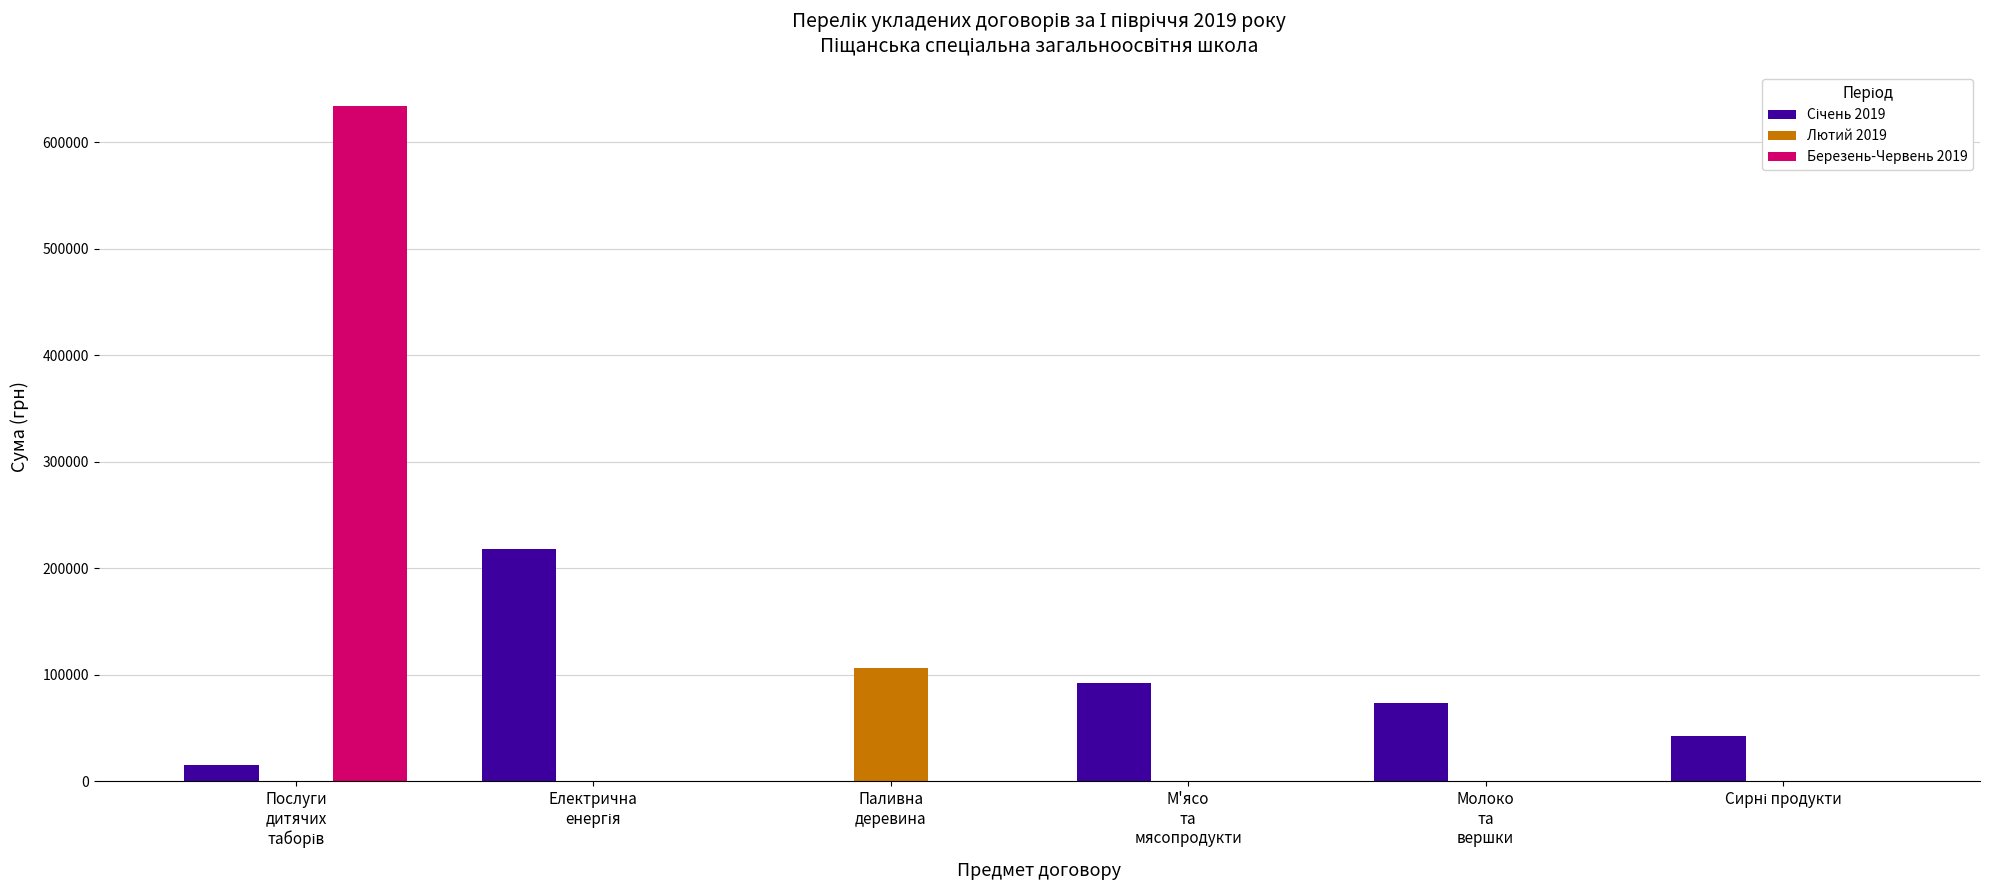

What is the difference between the Березень-Червень 2019 values at Сирні продукти and Послуги
дитячих
таборів?

634336